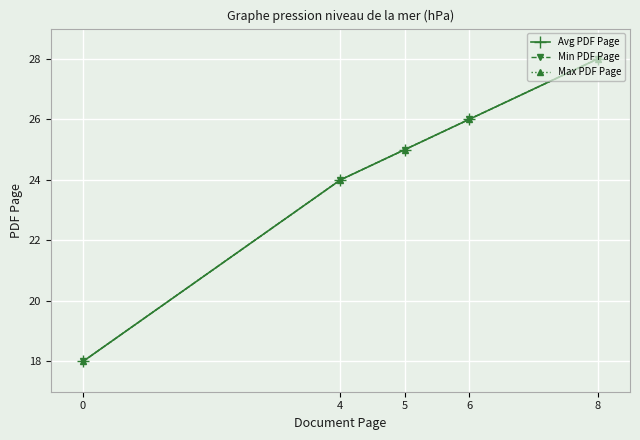

What is the difference between the Min PDF Page values at 5 and 8?

3